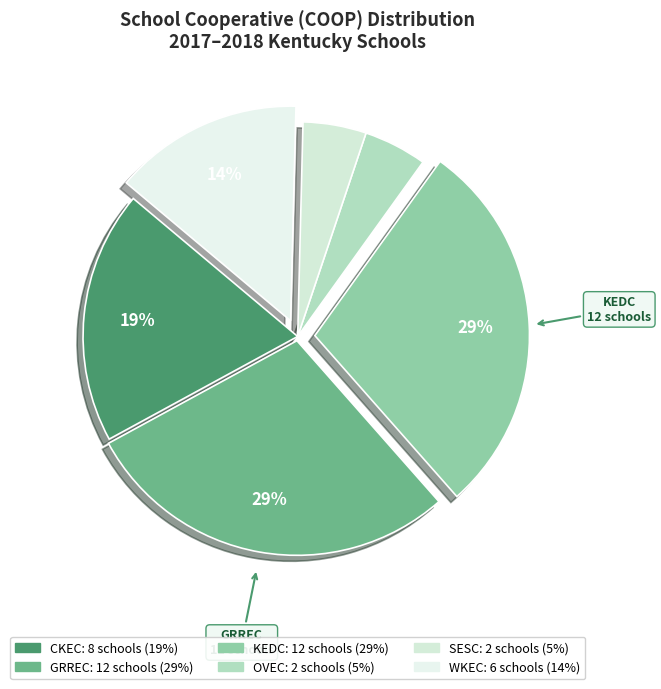

How many slices are in this pie chart?

6